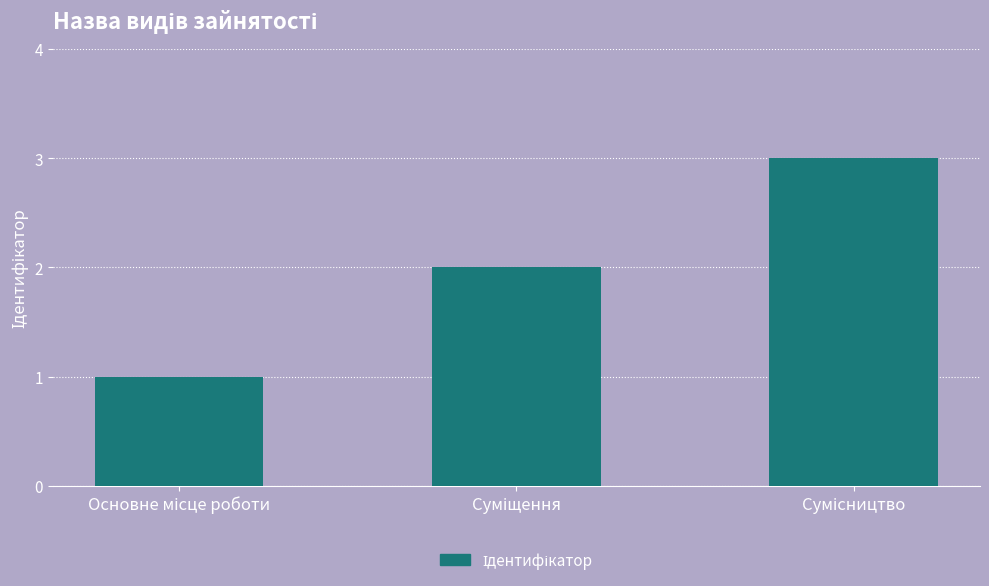

Are the bars grouped side by side (vs. stacked)?

No